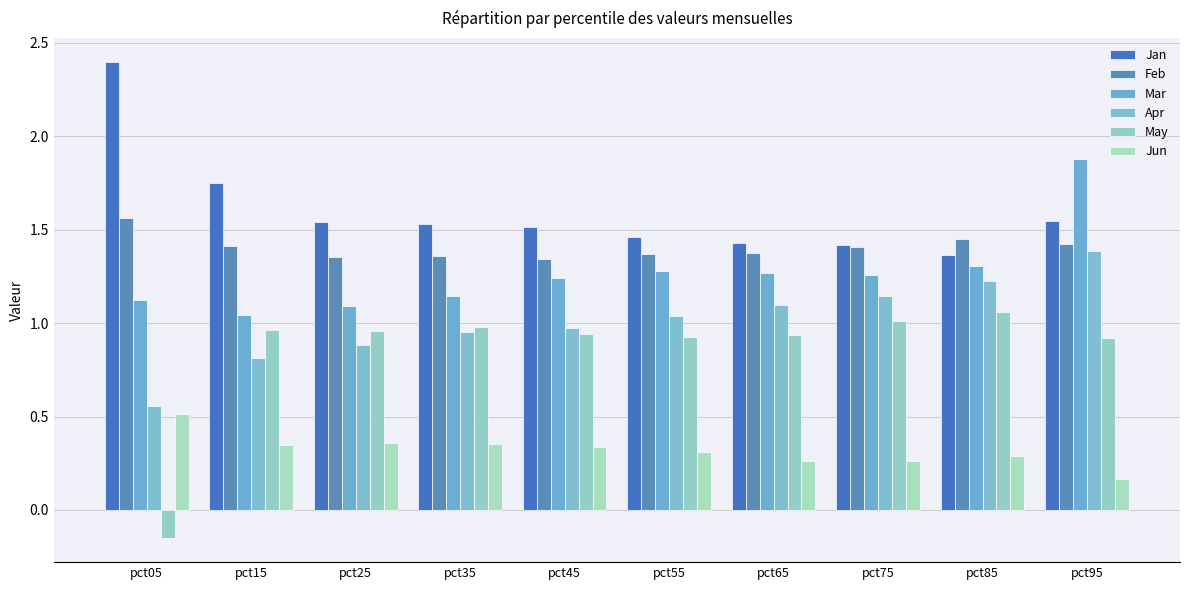

The value of Mar at pct85 is 0.3. True or false?

False